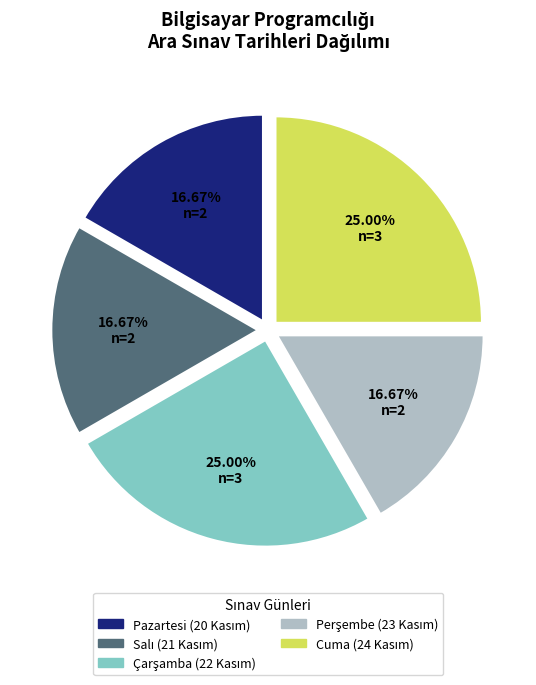

Is there any slice that represents more than half of the pie?

No